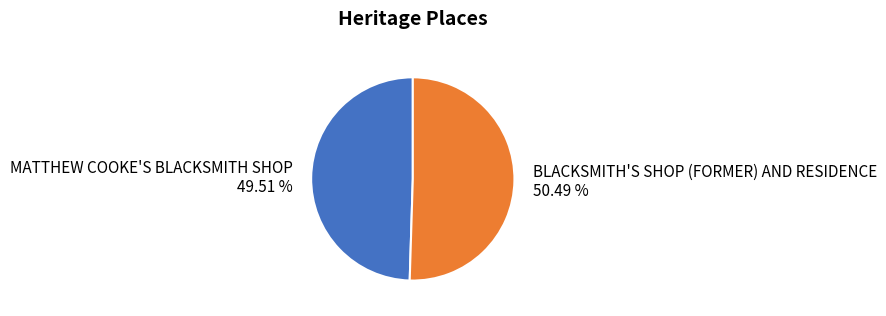

To the nearest percent, what is the difference between the MATTHEW COOKE'S BLACKSMITH SHOP and BLACKSMITH'S SHOP (FORMER) AND RESIDENCE slice percentages?

1%